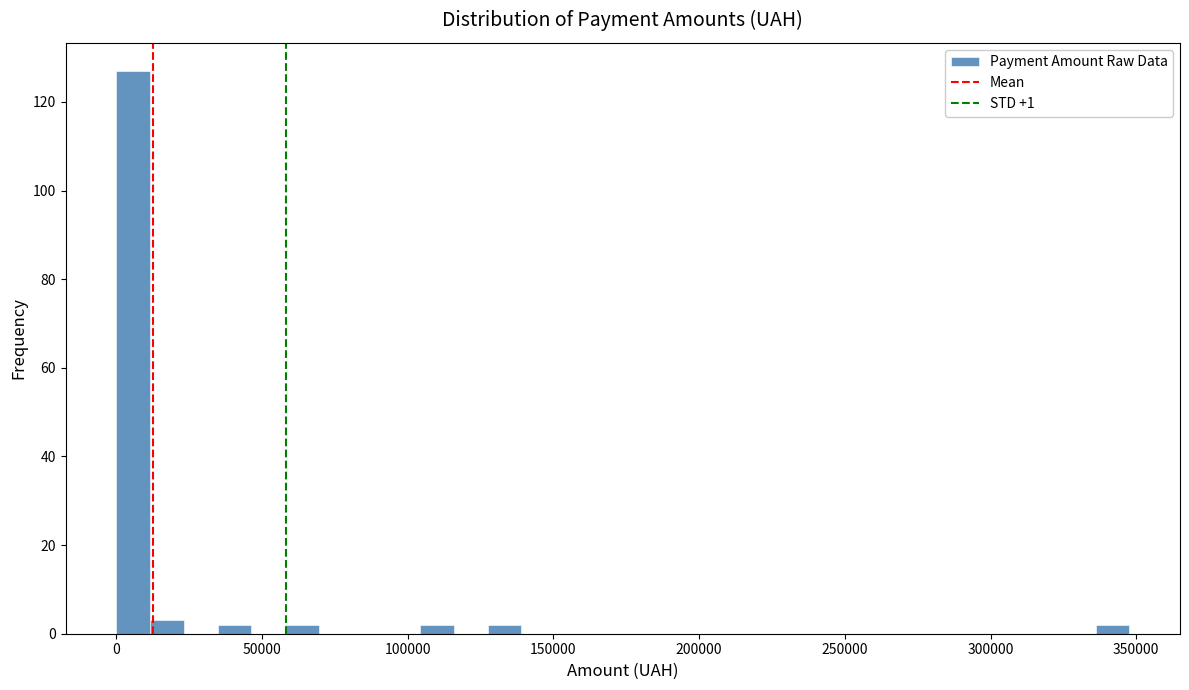

Read against the x-axis, roughly where is the centre of the tallest bar?

5000